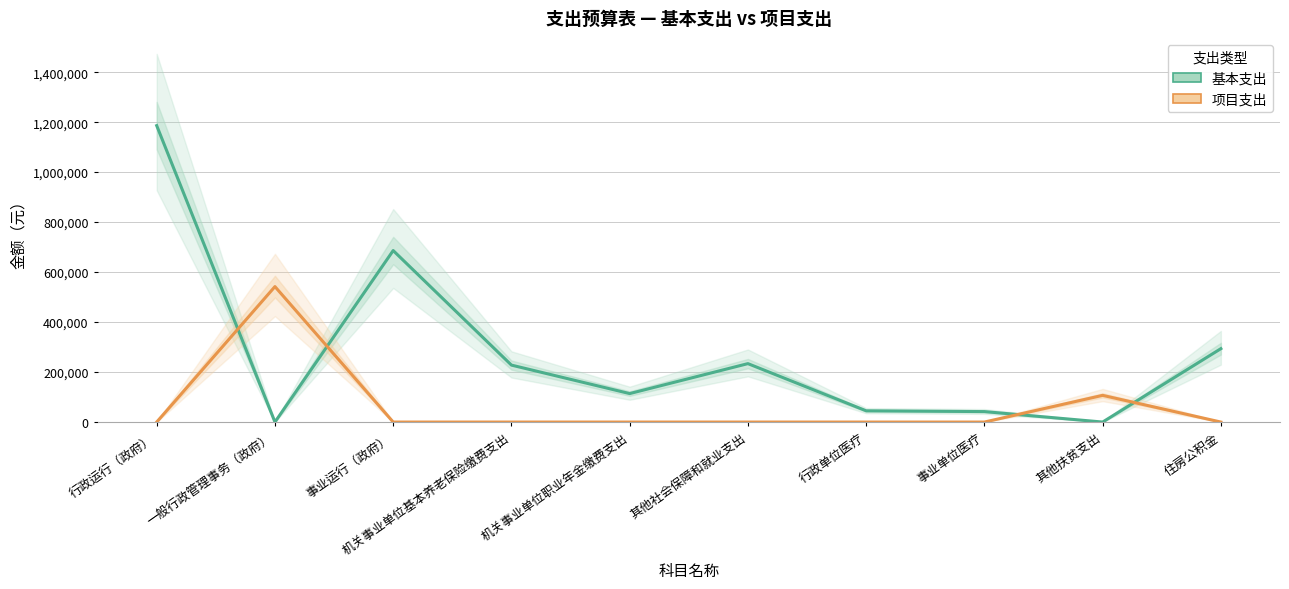

Count the number of categories in the chart.

10